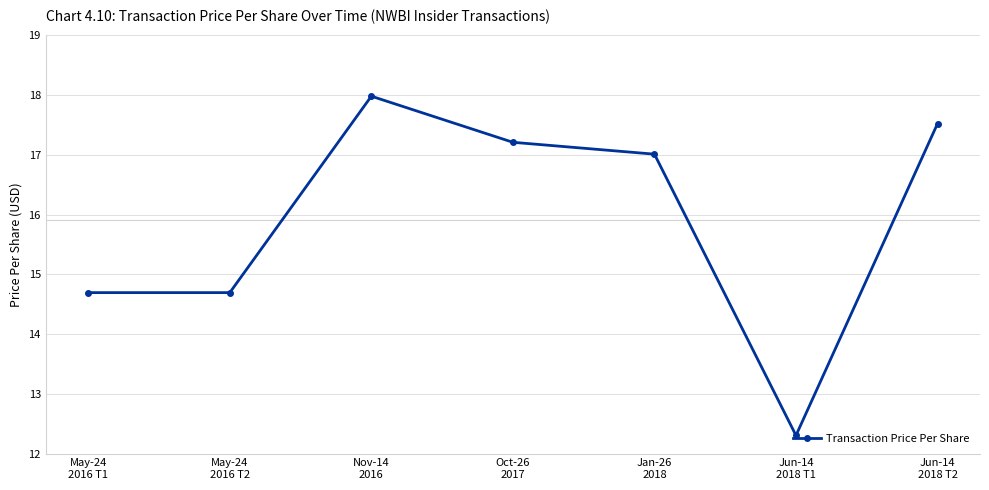

What is the difference between the second highest and minimum values?

5.2